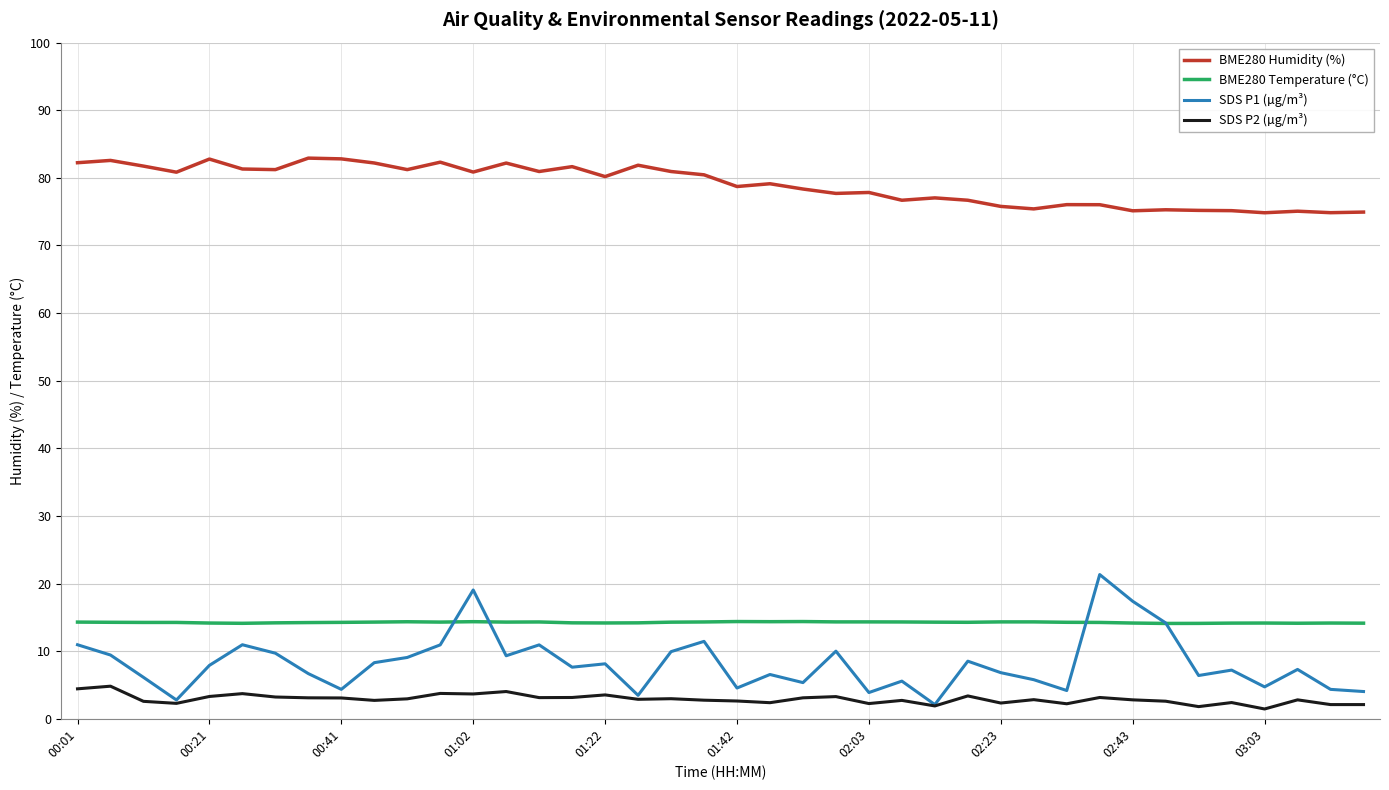

Which series has the largest range (max minus min)?

SDS P1 (µg/m³)